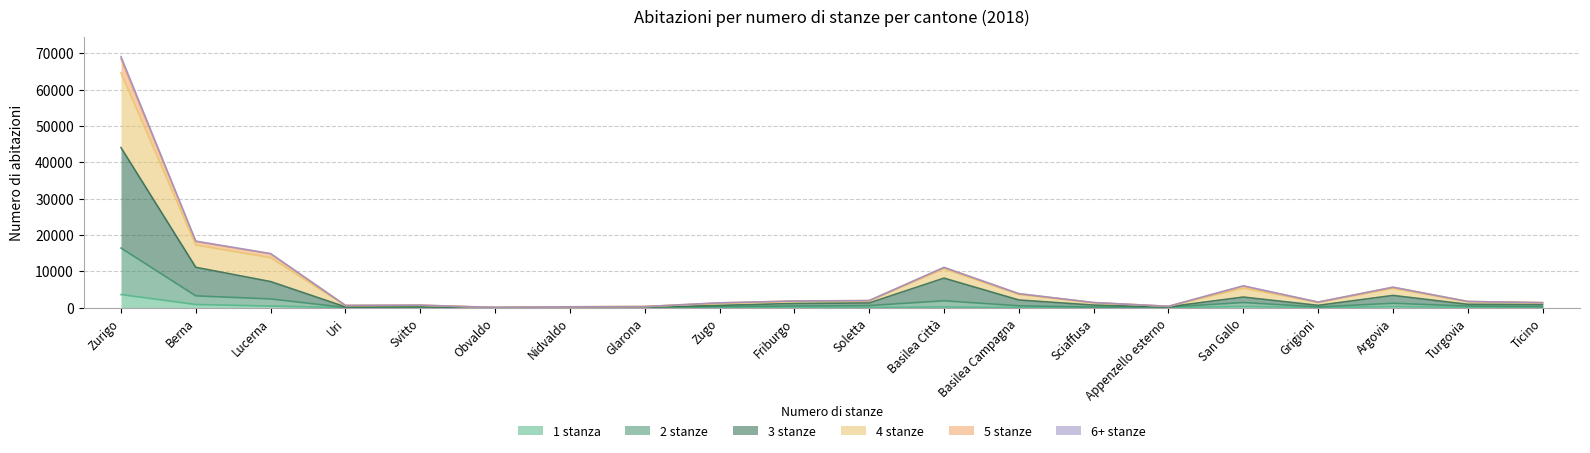

What is the difference between the 4 stanze values at Nidvaldo and Sciaffusa?

1166